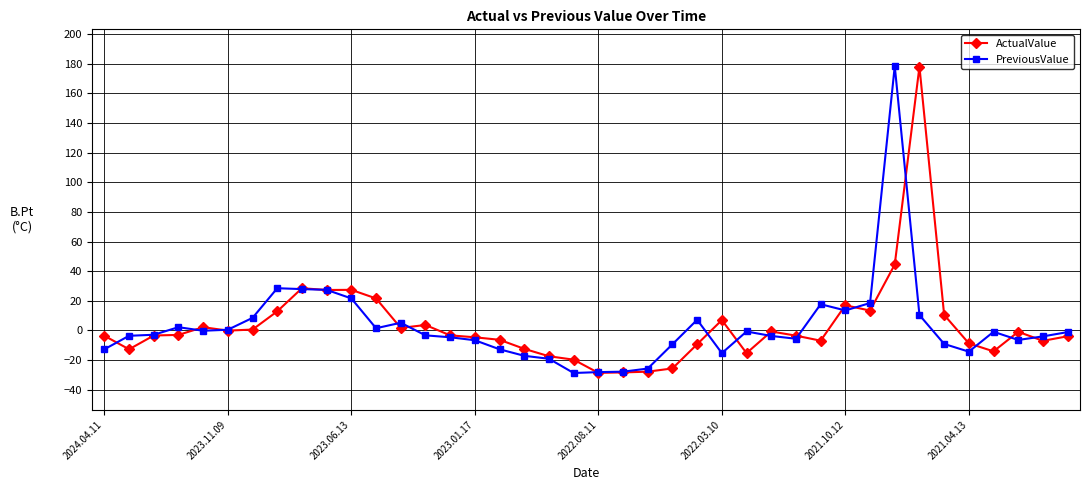

What is the minimum value shown in the chart?

-28.7